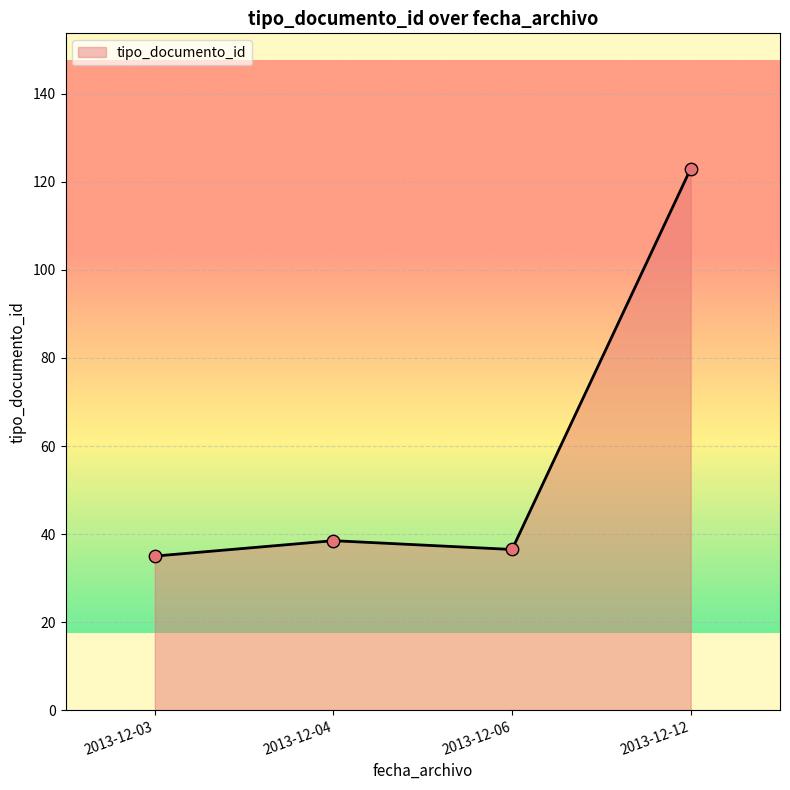

What is the change in value from 2013-12-04 to 2013-12-06?

-2.0